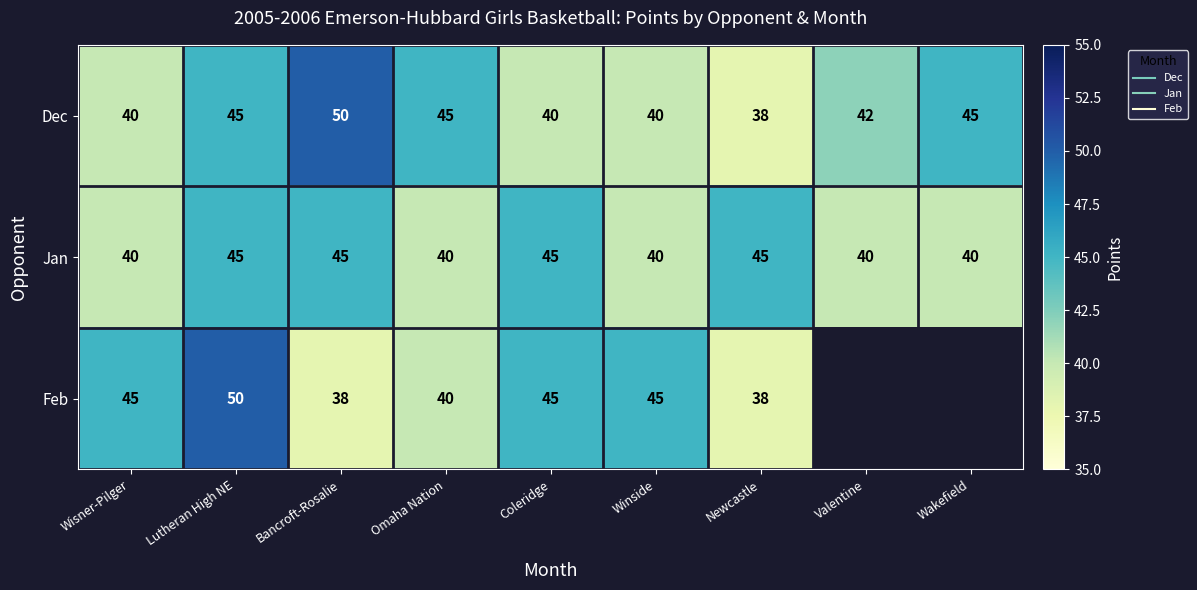

The value of Feb at Winside is 24.6. True or false?

False